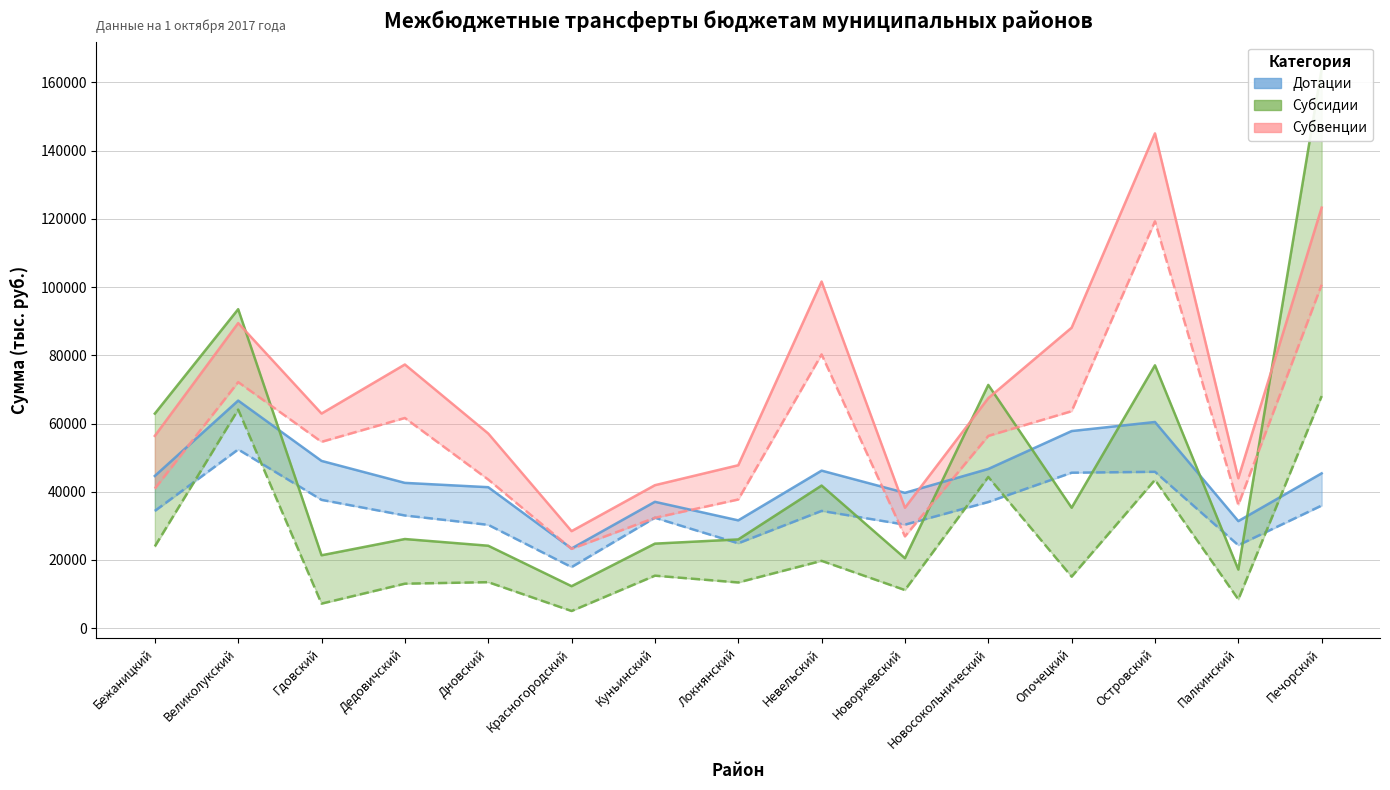

How many data points in Субвенции (утв.) are less than 62919?

7